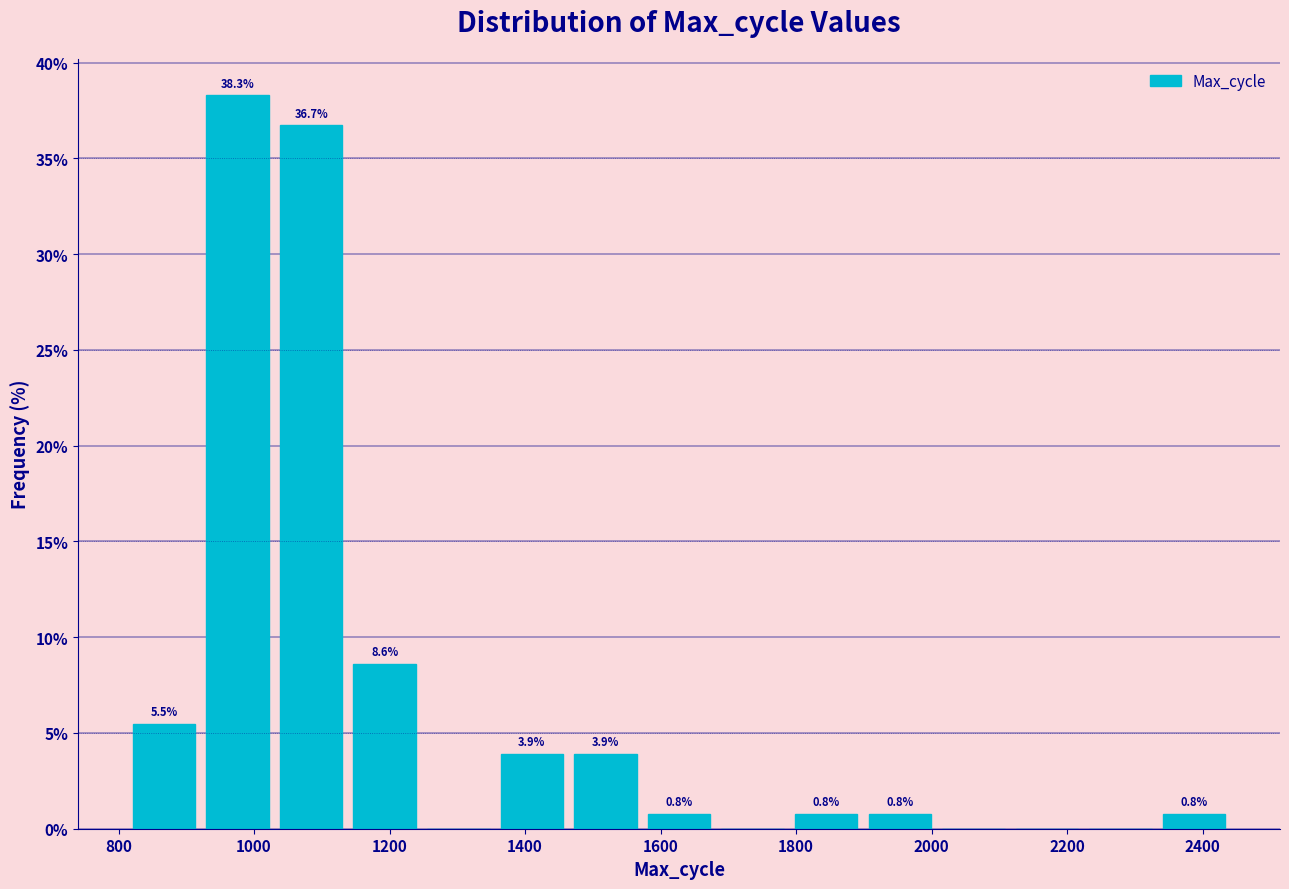

Which range on the x-axis has the tallest bar?

920 to 1040